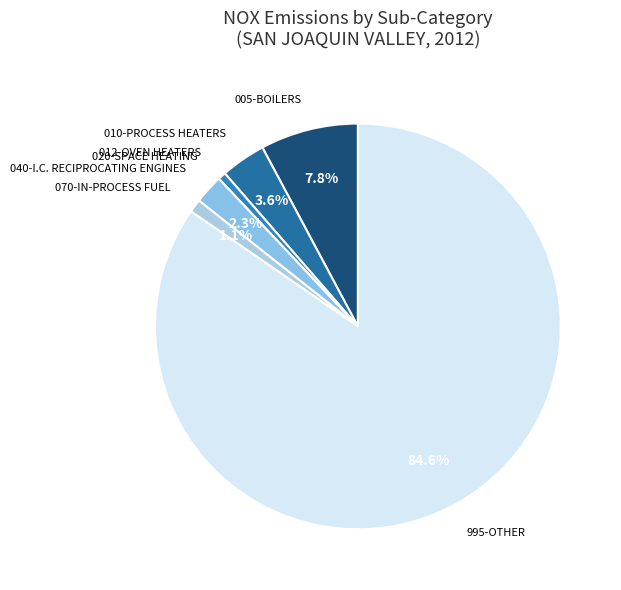

How many slices are in this pie chart?

7